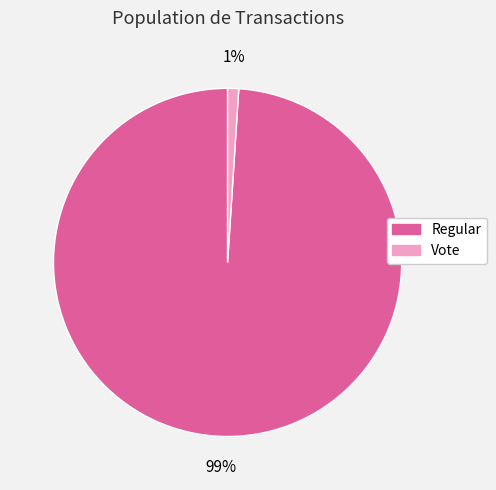

Which has a higher value, Regular or Vote?

Regular